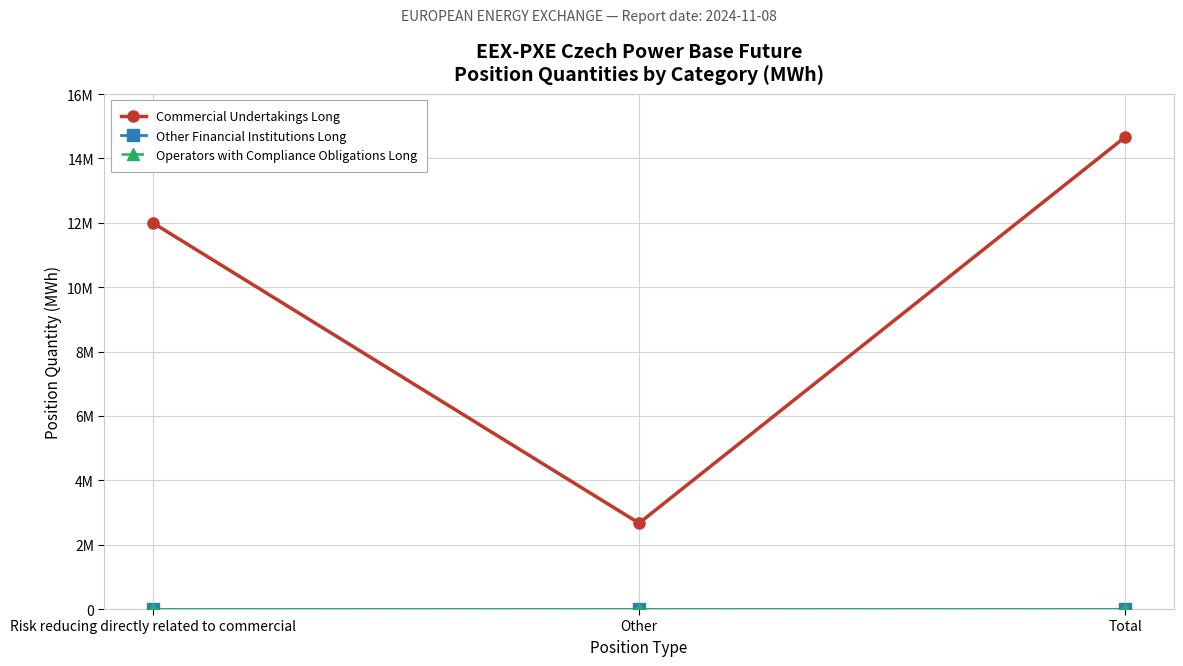

What is the sum of the Commercial Undertakings Long values at Risk reducing directly related to commercial and Total?

26657136